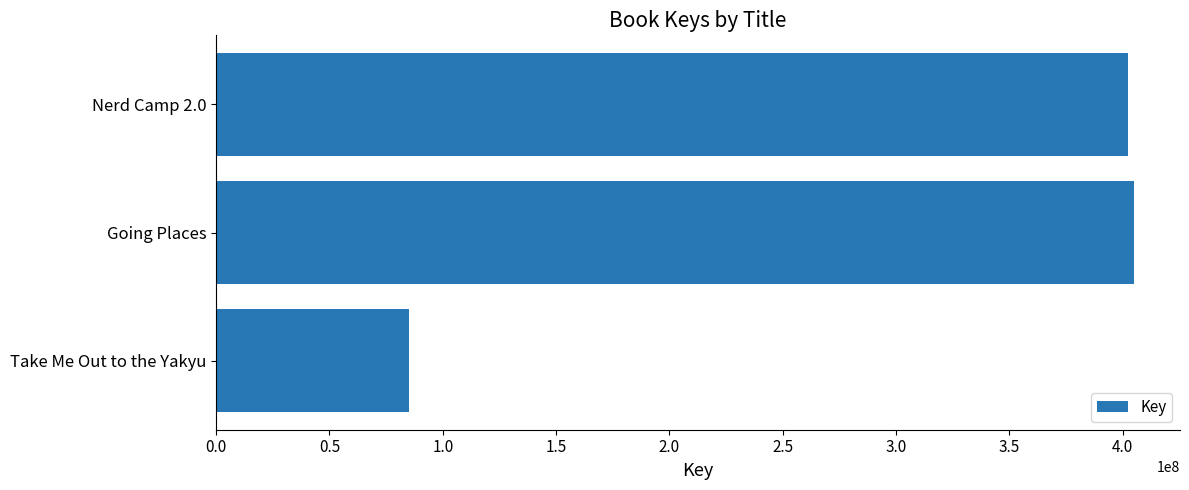

What is the smallest value displayed?

84995459